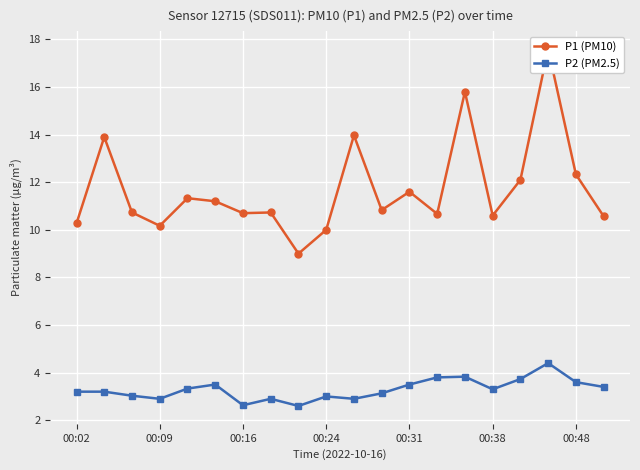

List the series in order of their overall mean, lowest first.

P2 (PM2.5), P1 (PM10)